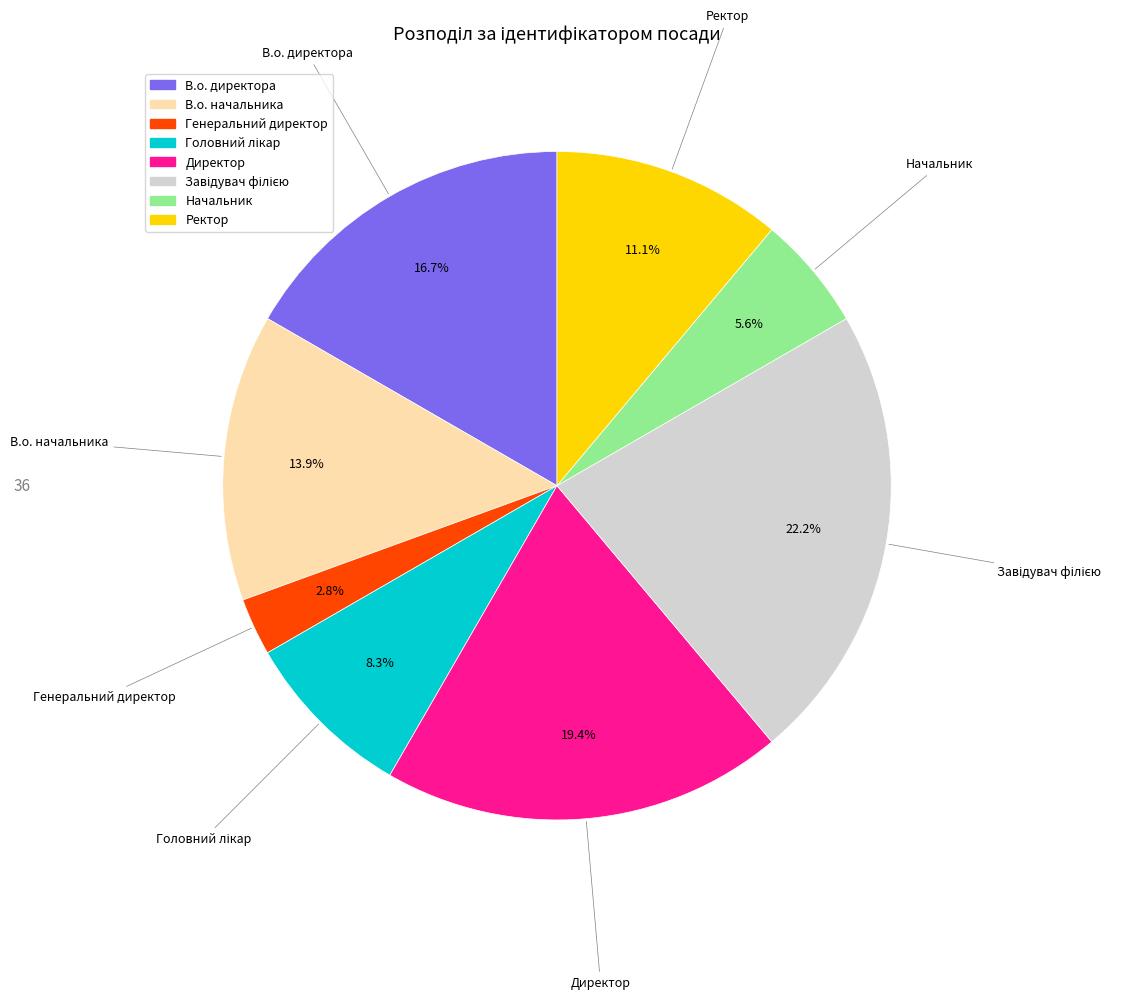

To the nearest percent, what is the average slice percentage?

12%